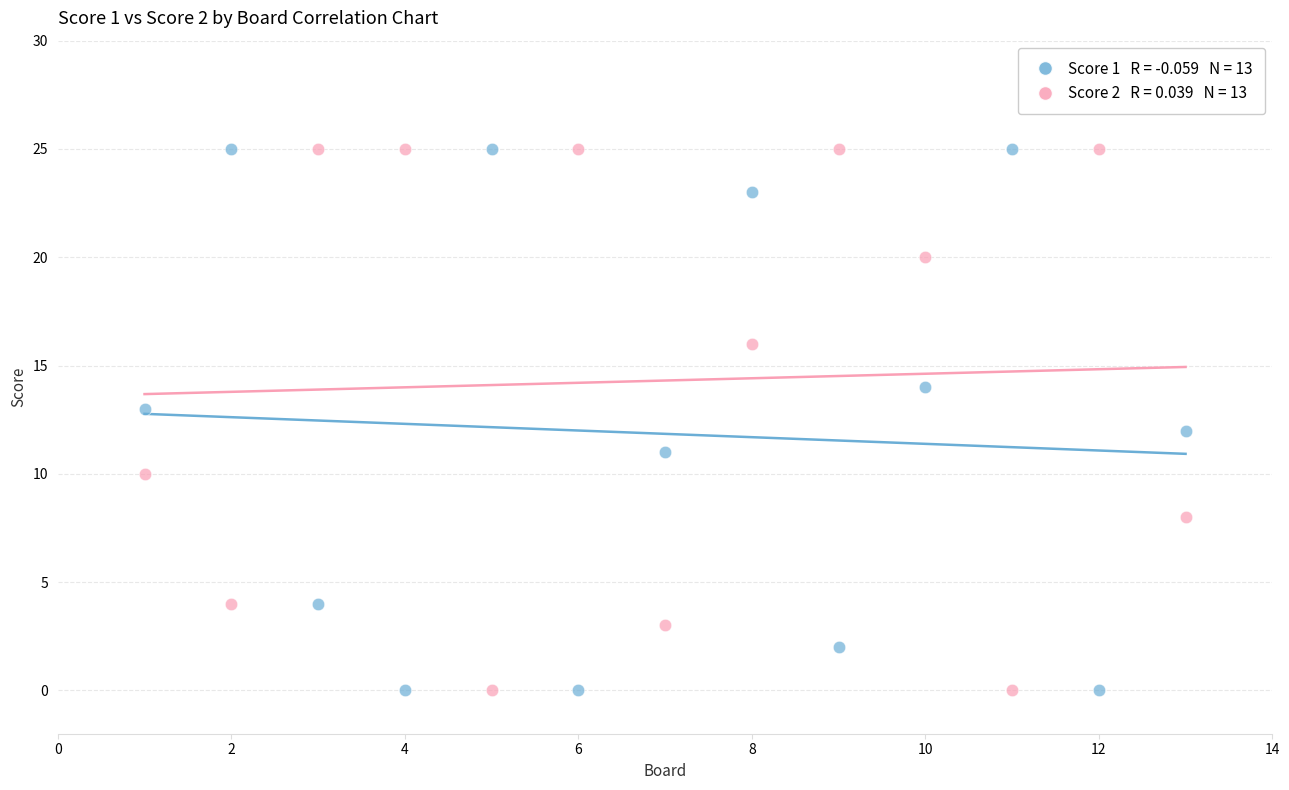

Across all data points, what is the range of Y values (max minus min)?

25